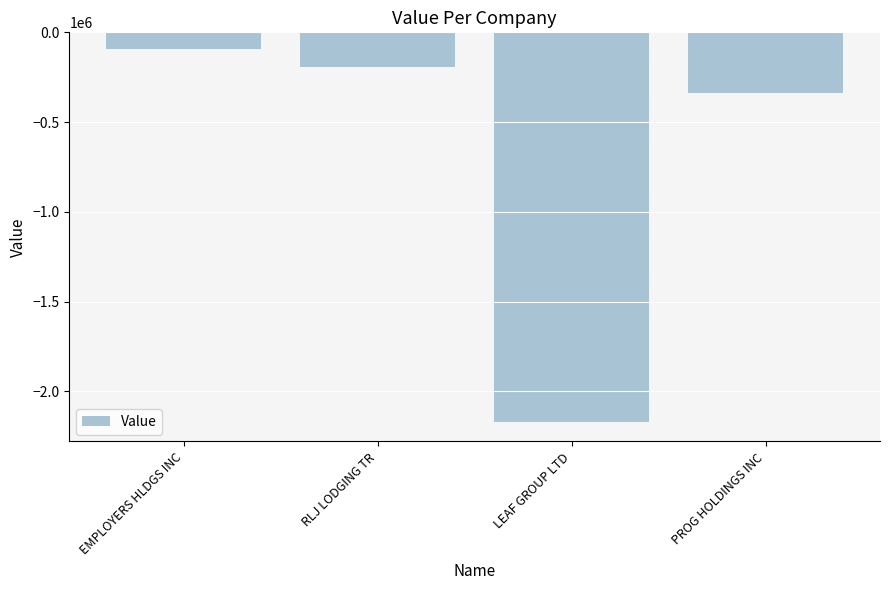

Which has a higher value, RLJ LODGING TR or LEAF GROUP LTD?

RLJ LODGING TR